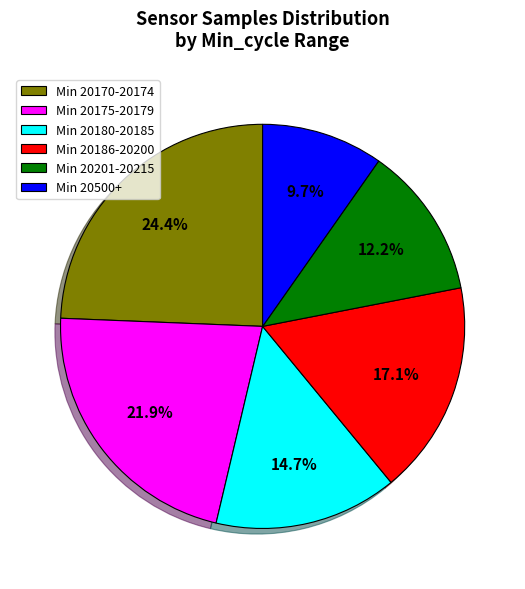

Which slice is the smallest?

Min 20500+